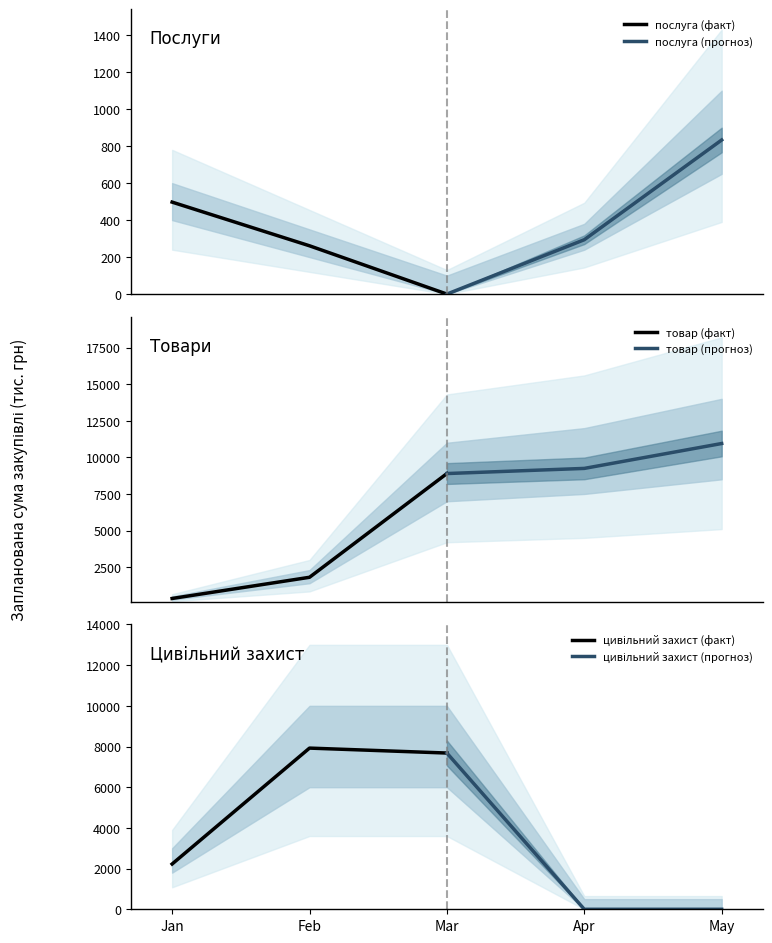

Rank the series by their maximum value, from lowest to highest.

послуга (факт), послуга (прогноз), цивільний захист (прогноз), цивільний захист (факт), товар (факт), товар (прогноз)